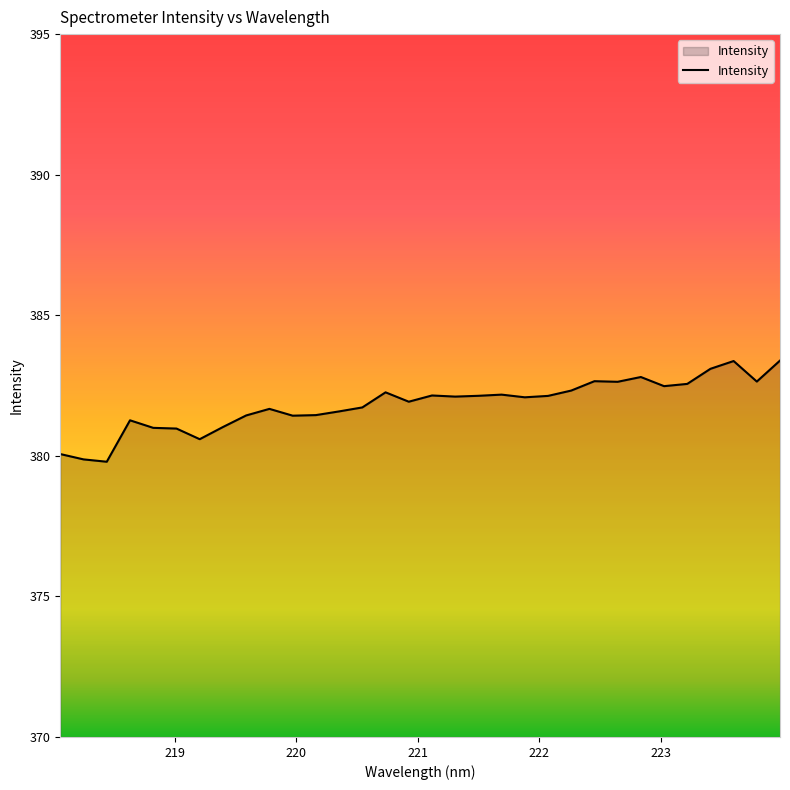

Does the chart have visible grid lines?

No